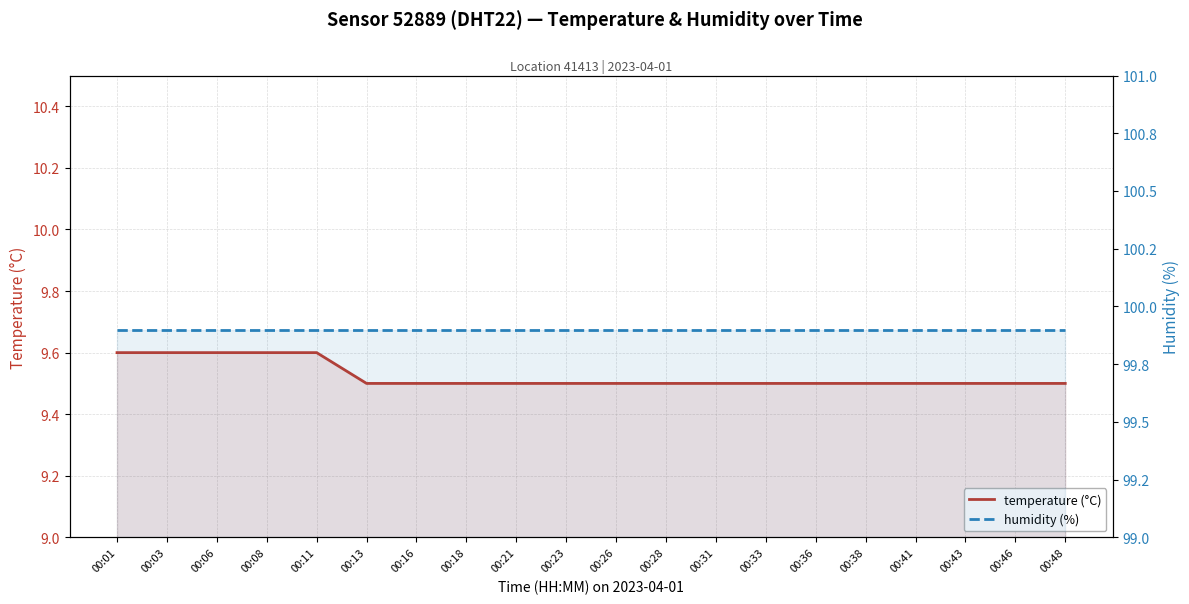

Is it true that temperature (°C) equals 9.5 at 00:18?

True